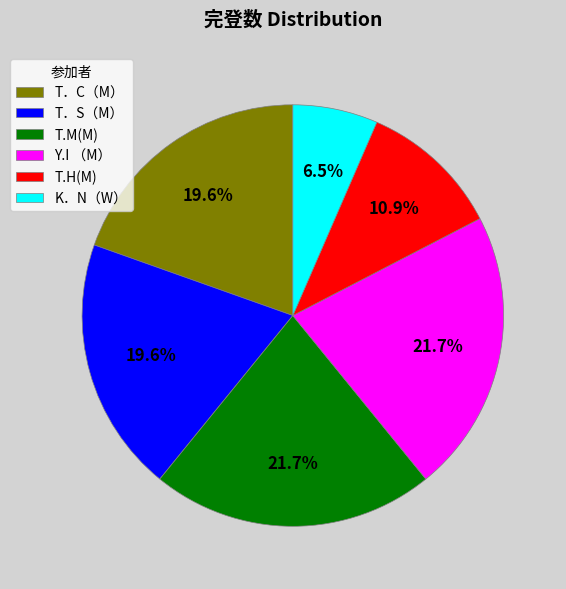

How many segments does this pie chart have?

6